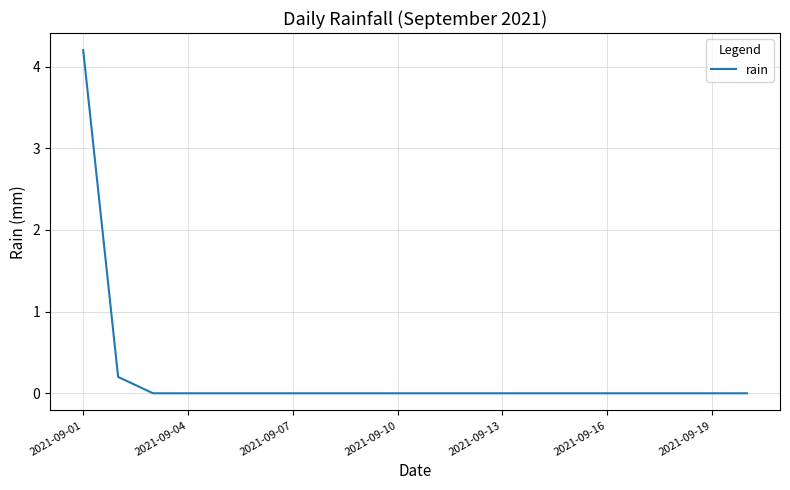

What is the sum of all values?

4.4